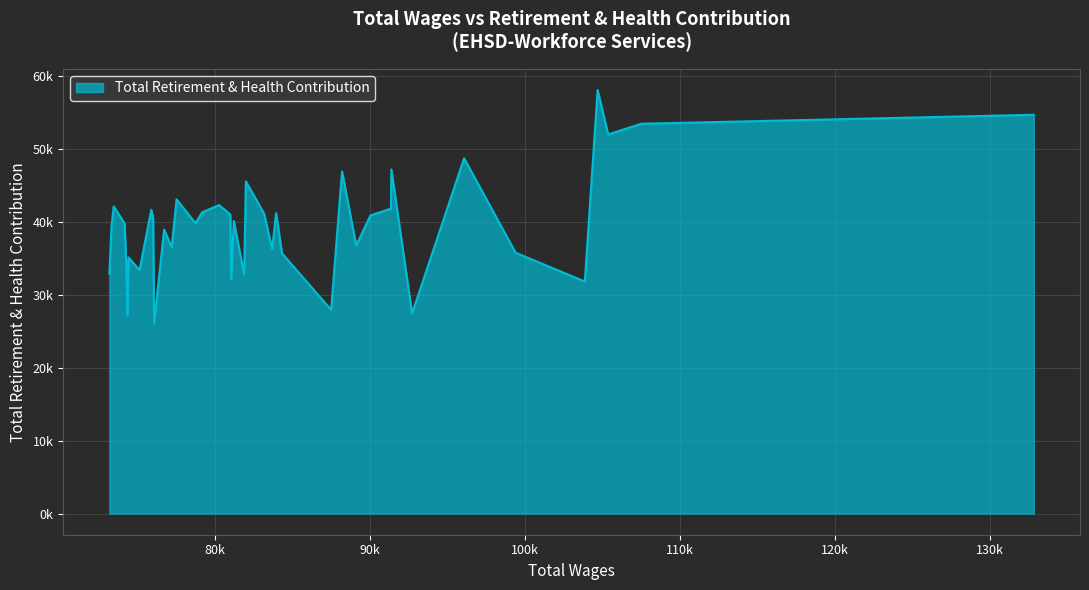

How many values are below 40129?

20